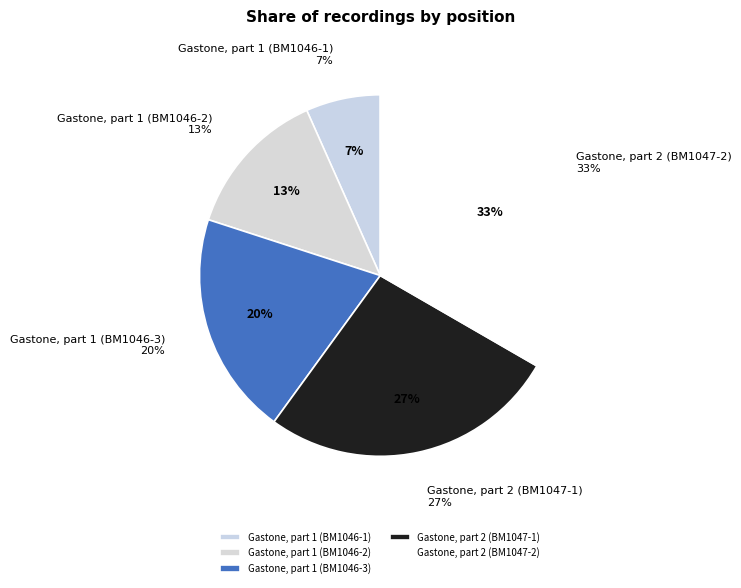

The Gastone, part 2 (BM1047-2) slice represents 48% of the pie. True or false?

False